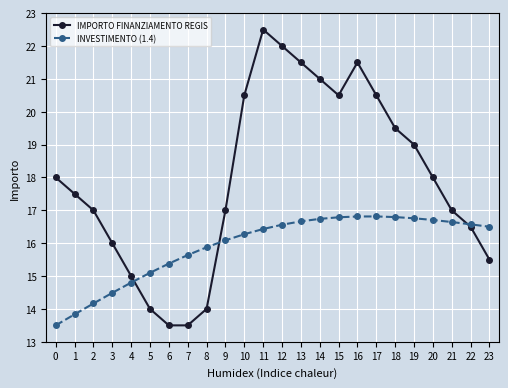

True or false: INVESTIMENTO (1.4) has more than 0 interior local peaks.

True